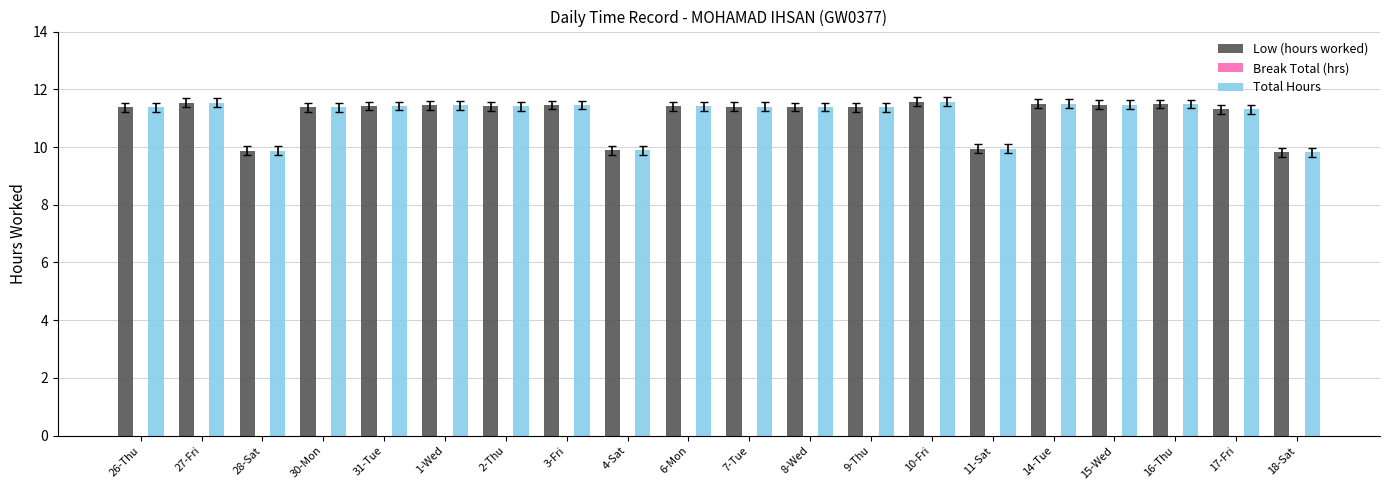

What is the label of the 6th bar from the left?

1-Wed